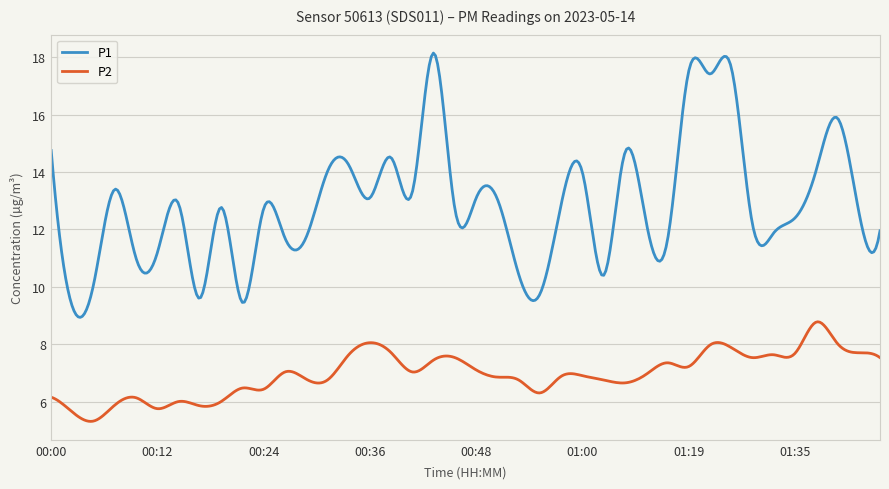

True or false: P1 and P2 intersect in this chart.

False